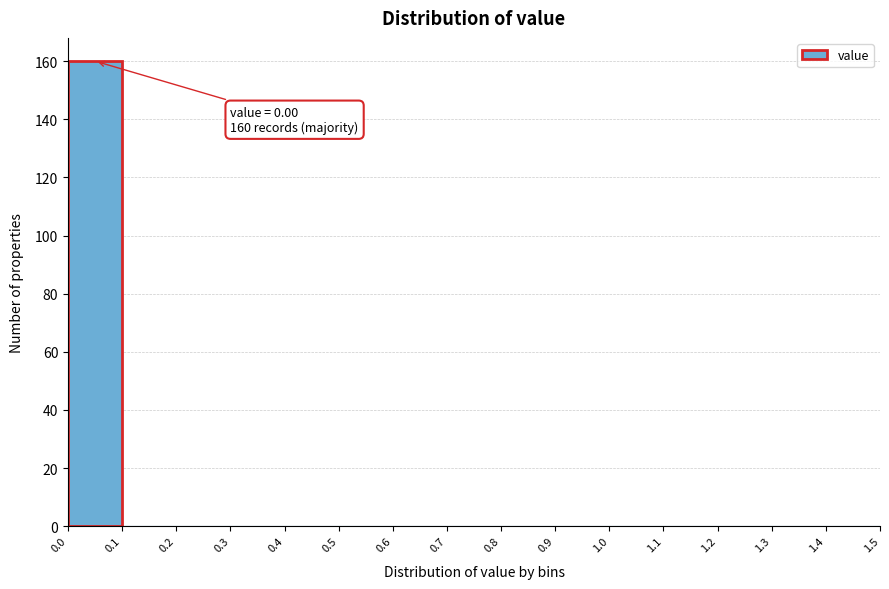

Which range on the x-axis has the tallest bar?

0.0 to 0.1